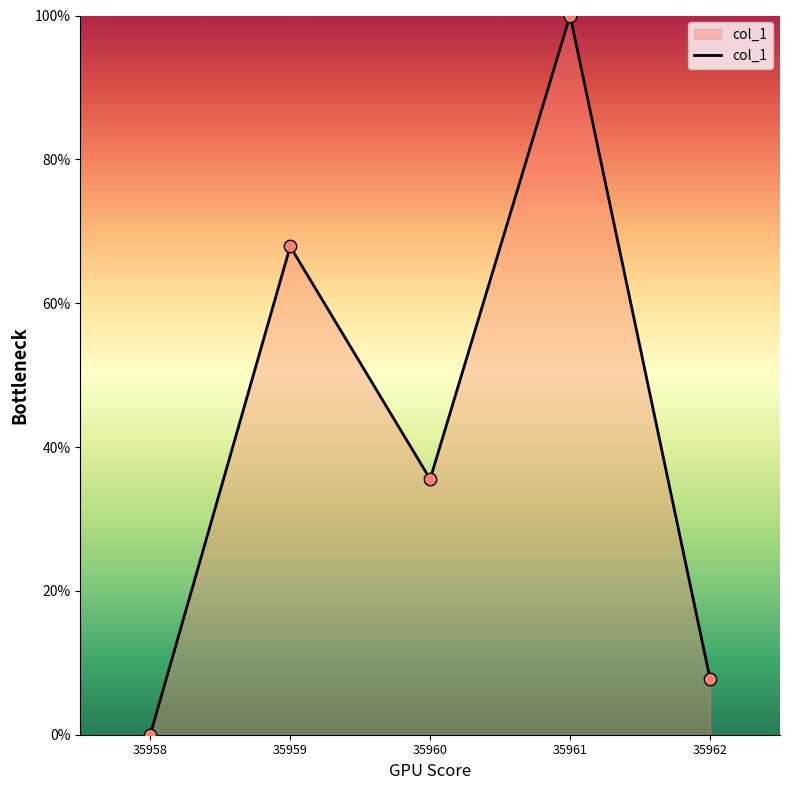

What is the change in value from 35959 to 35962?

-60.1